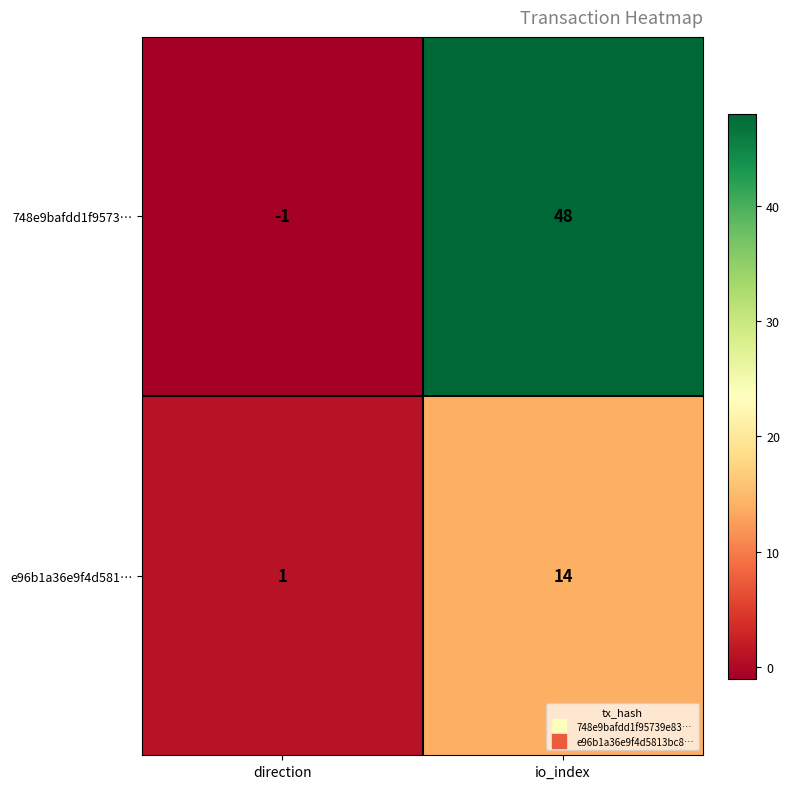

Reading left to right, extract all data points from this chart.

748e9bafdd1f9573…: -1	48
e96b1a36e9f4d581…: 1	14